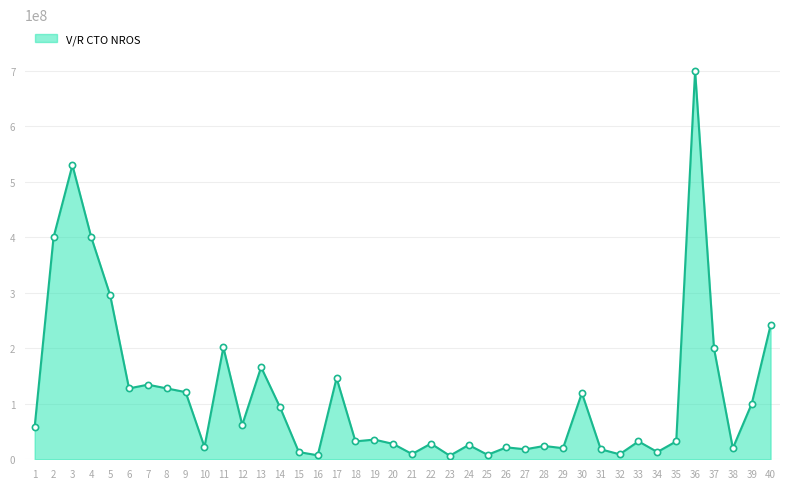

Approximately how many times larger is the value at 34 compared to 7?

0.1